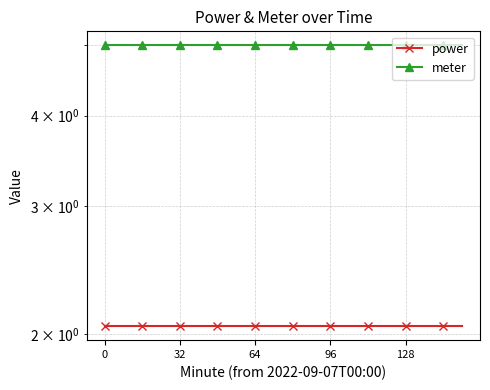

List the series in order of their overall mean, lowest first.

power, meter